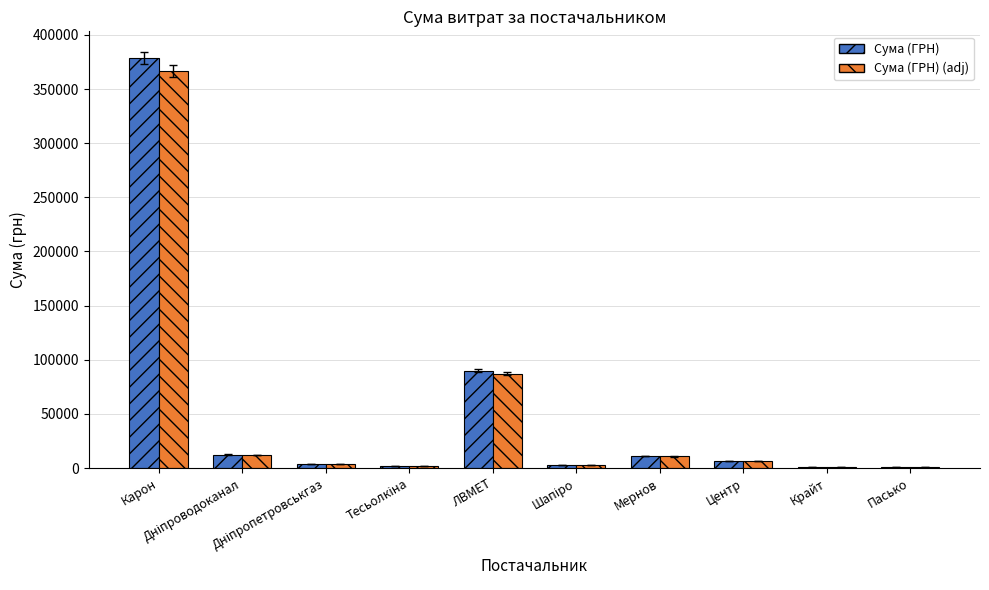

How many groups of bars are there?

10